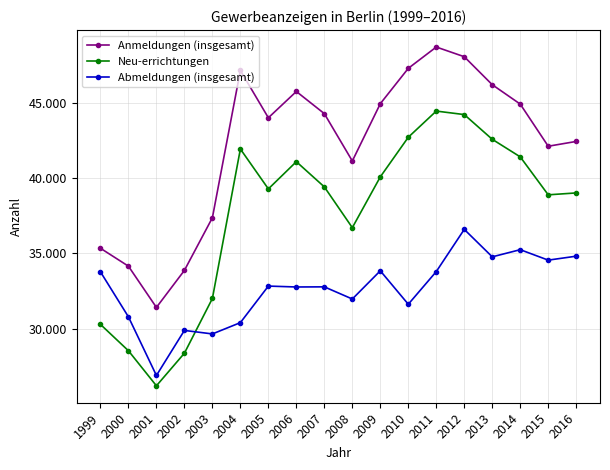

Where is the first local minimum for Abmeldungen (insgesamt)?

2001